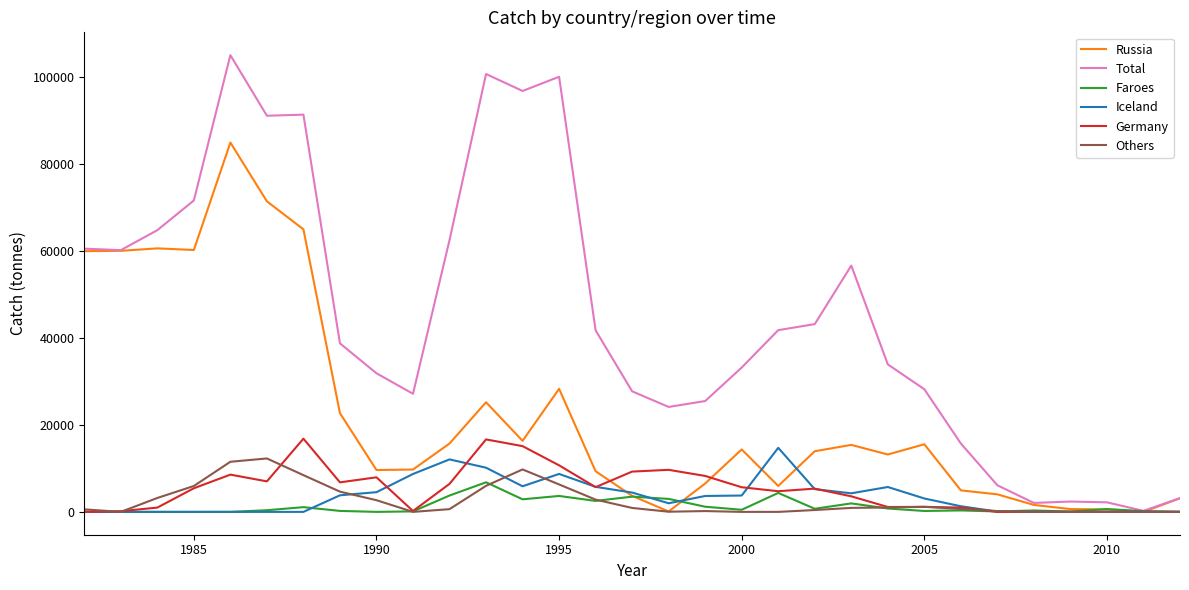

What is the average value of the Others series?

2594